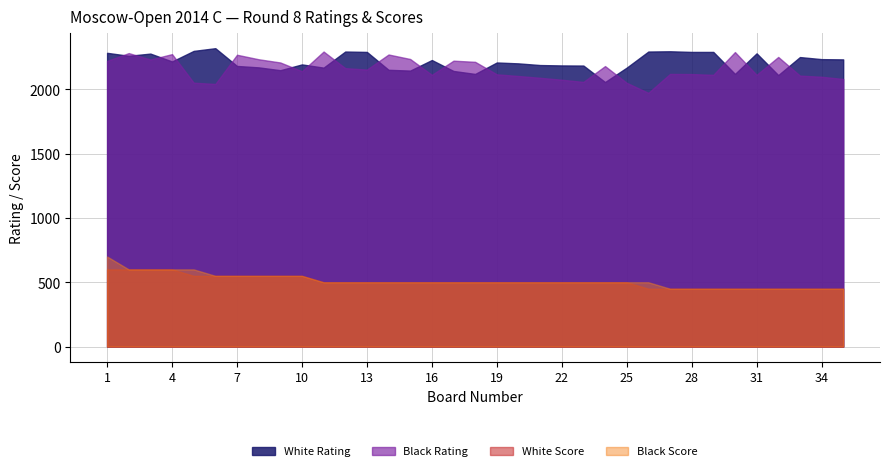

How many data points in White Rating are less than 2208?

17